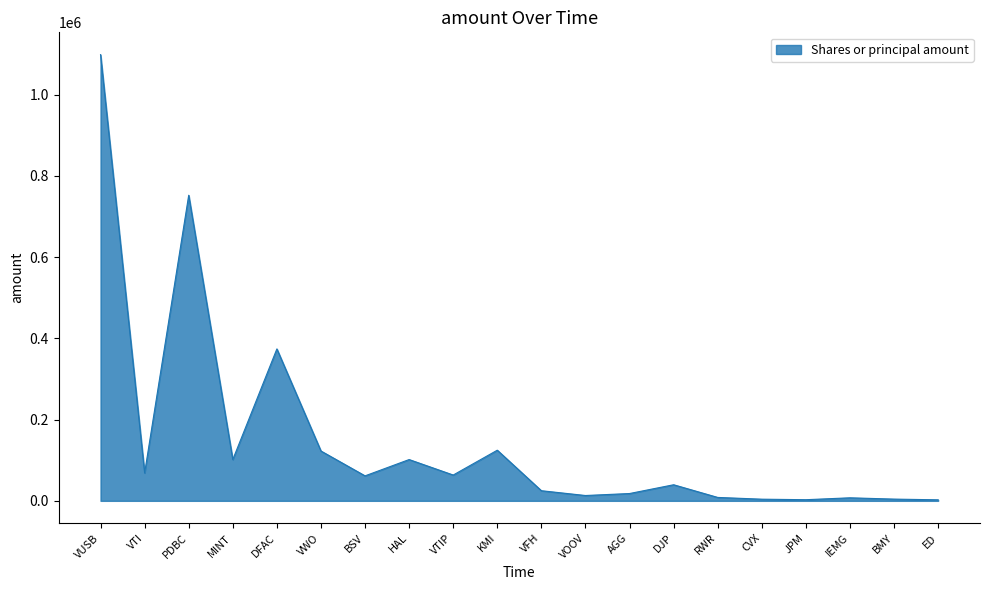

At which label is the value closest to 550520?

DFAC